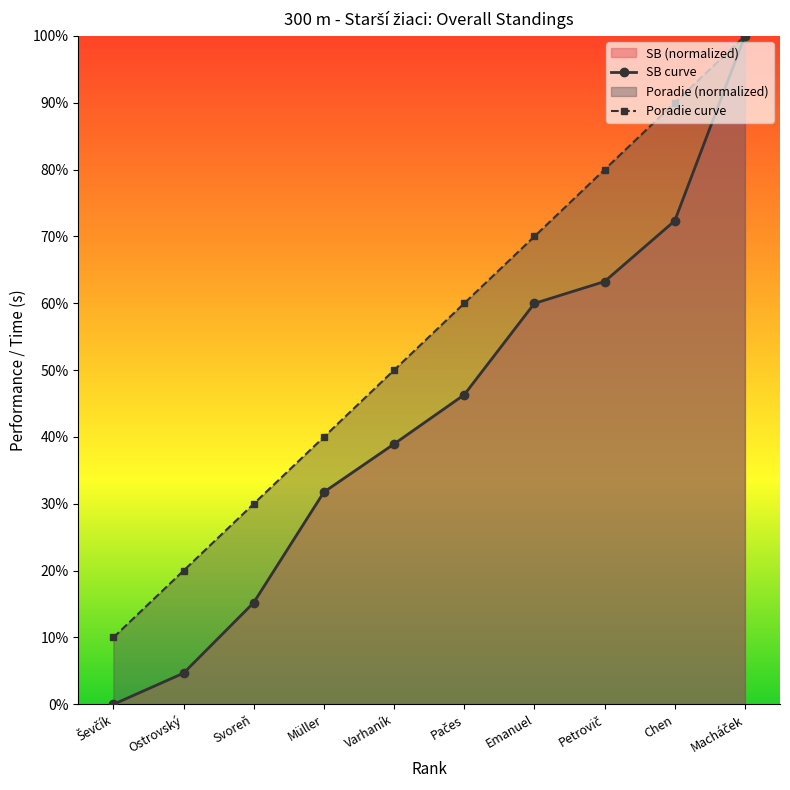

How many series are shown in this chart?

2